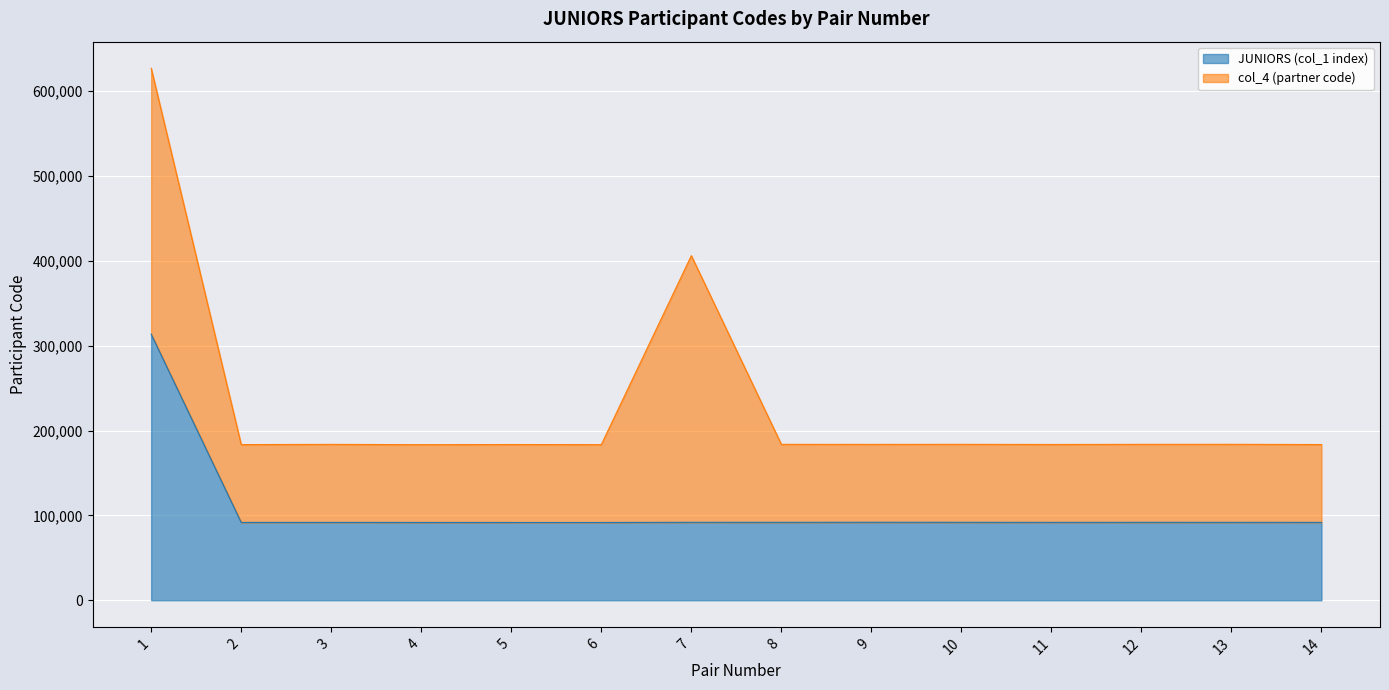

The value at 12 is 48549.4. True or false?

False